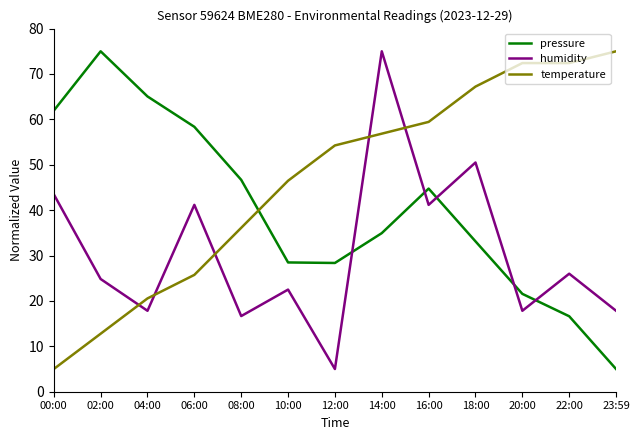

What is the minimum value for temperature?

5.0